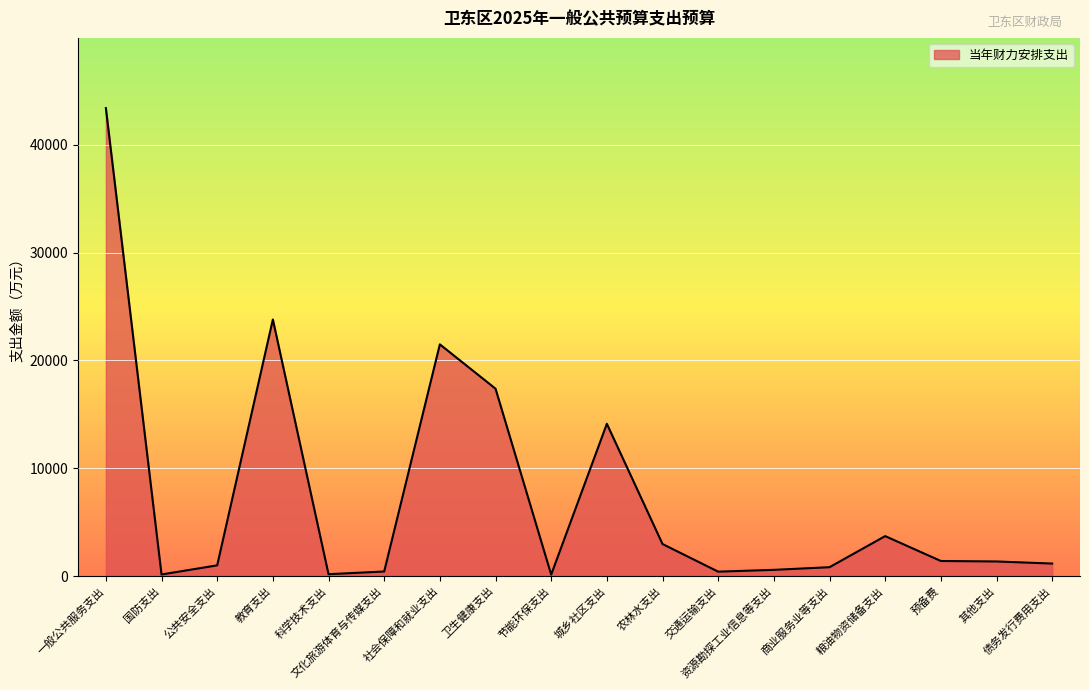

True or false: the data shows 7283 at 城乡社区支出.

False